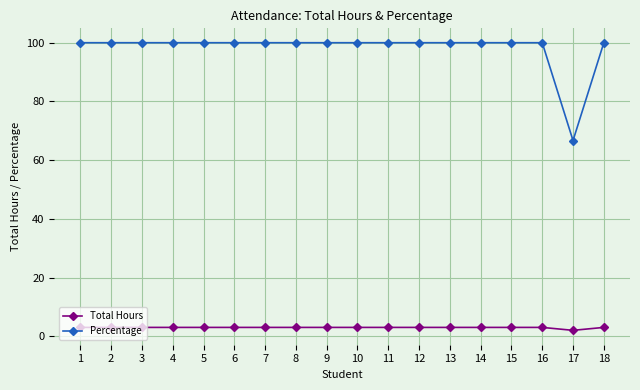

What are all the series names shown in the legend?

Total Hours, Percentage